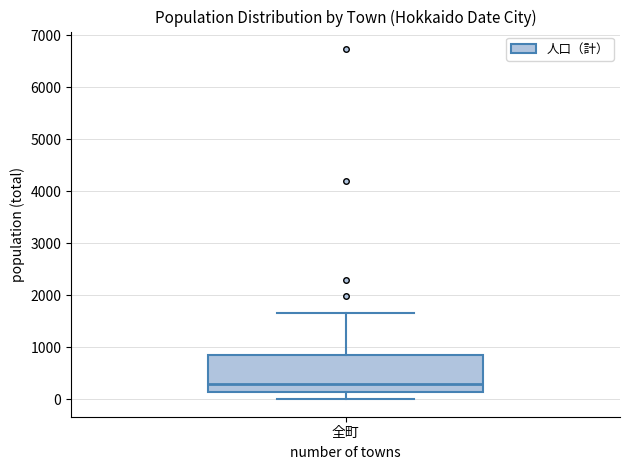

Read this box plot against the y-axis: the position of the median line, the range covered by the box, and the ends of both whiskers. The values are not printed on the chart, so give them approximately, as read against the axis.

median 300, box 100 to 800, whiskers 0 to 1700